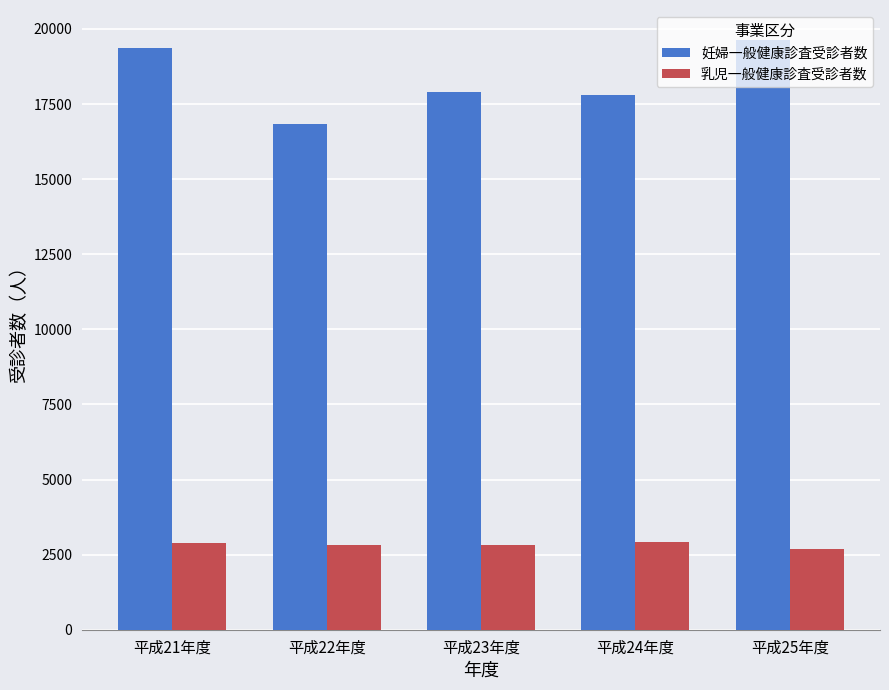

Is the value of 乳児一般健康診査受診者数 at 平成23年度 greater than the value of 妊婦一般健康診査受診者数 at 平成23年度?

No